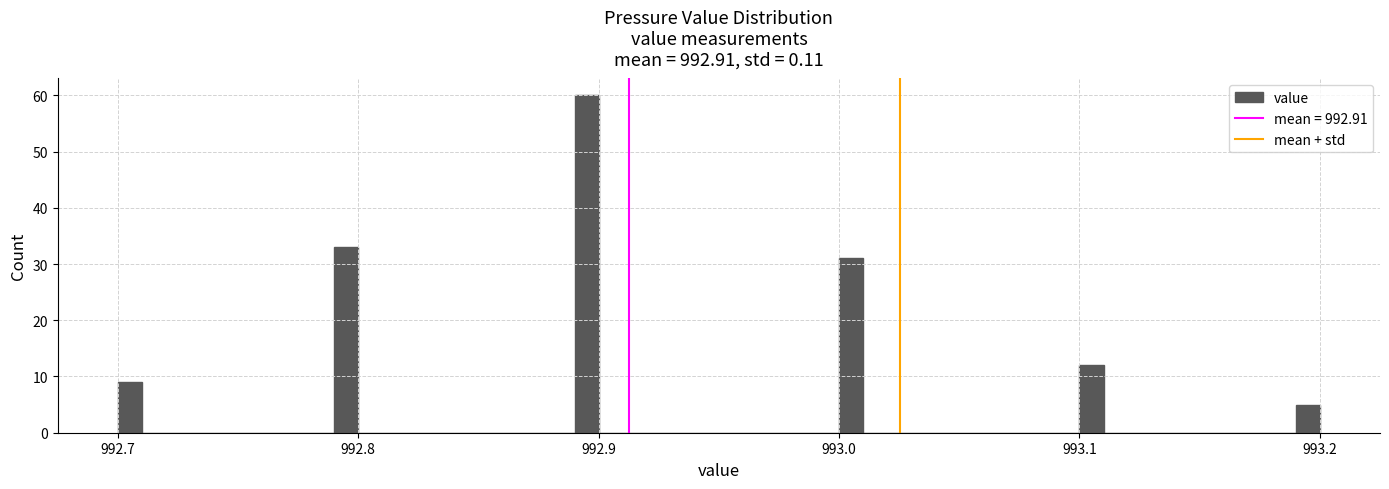

Around what value on the x-axis is the tallest bar? Give the approximate position of its centre, as read against the axis.

992.90